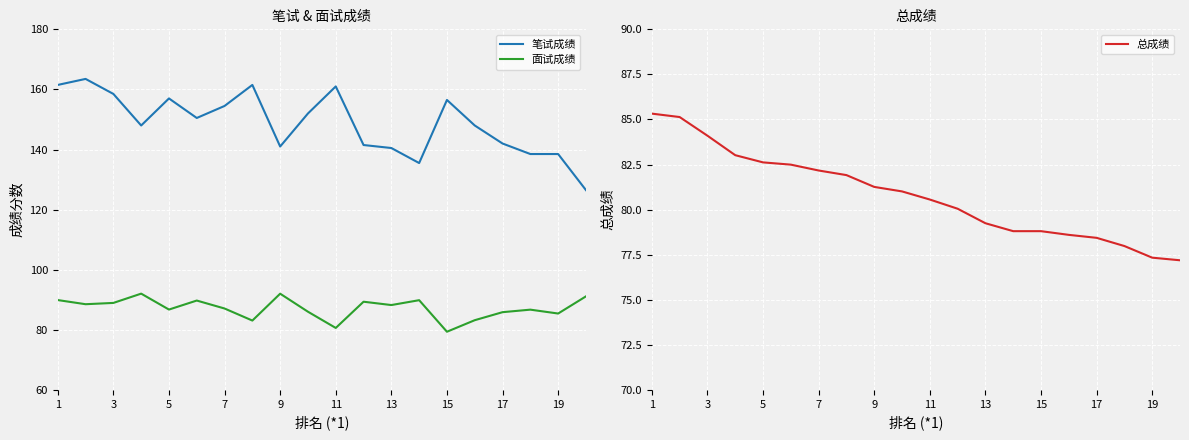

The value of 面试成绩 at 3 is 89.0. True or false?

True